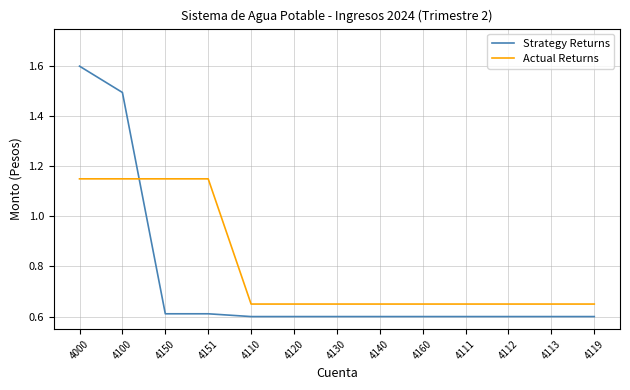

At which category does the chart reach its peak across all series?

4000